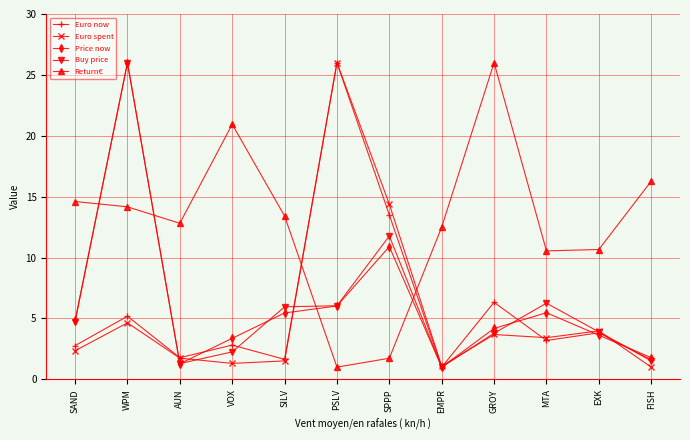

Which series ends up on top after the final intersection of Return€ and Price now?

Return€